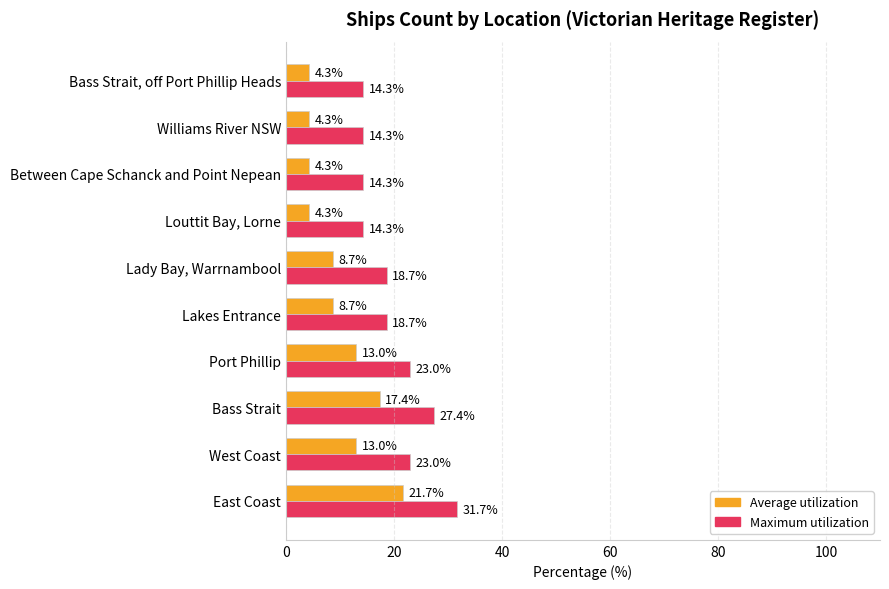

True or false: Maximum utilization has a value of 21.1 at Bass Strait, off Port Phillip Heads.

False